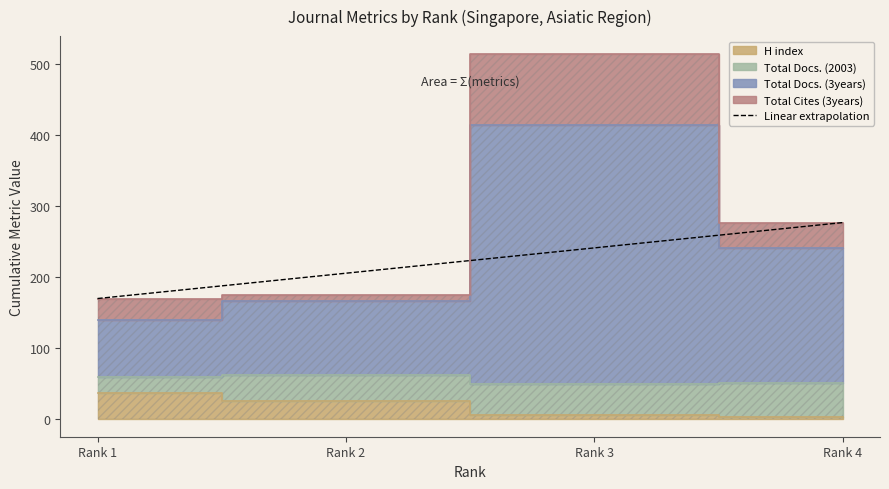

The chart shows a value of 240.3 at Rank 3. True or false?

True